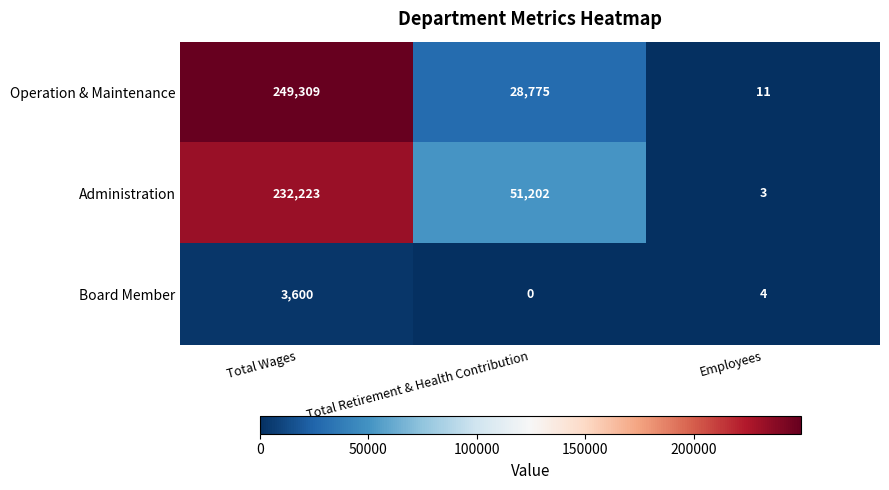

Reading left to right, list all the values displayed in this chart.

Operation & Maintenance: 249309	28775	11
Administration: 232223	51202	3
Board Member: 3600	0	4